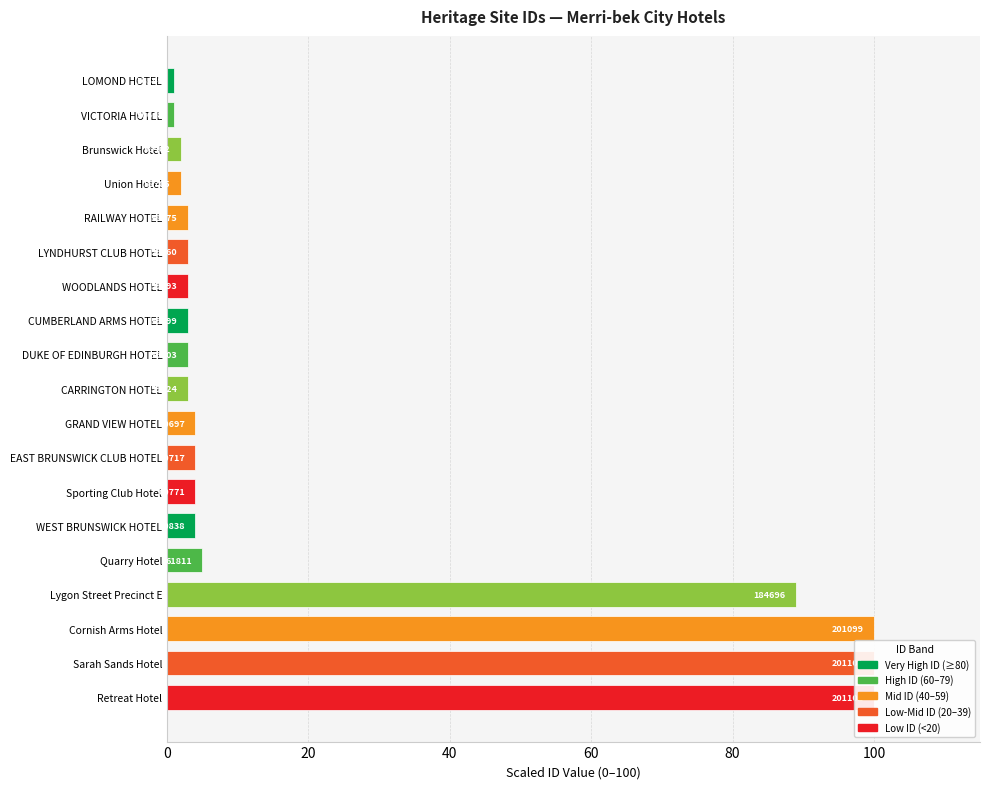

Rank the categories by value from highest to lowest.

Cornish Arms Hotel, Sarah Sands Hotel, Retreat Hotel, Lygon Street Precinct E, Quarry Hotel, GRAND VIEW HOTEL, EAST BRUNSWICK CLUB HOTEL, Sporting Club Hotel, WEST BRUNSWICK HOTEL, RAILWAY HOTEL, LYNDHURST CLUB HOTEL, WOODLANDS HOTEL, CUMBERLAND ARMS HOTEL, DUKE OF EDINBURGH HOTEL, CARRINGTON HOTEL, Brunswick Hotel, Union Hotel, LOMOND HOTEL, VICTORIA HOTEL